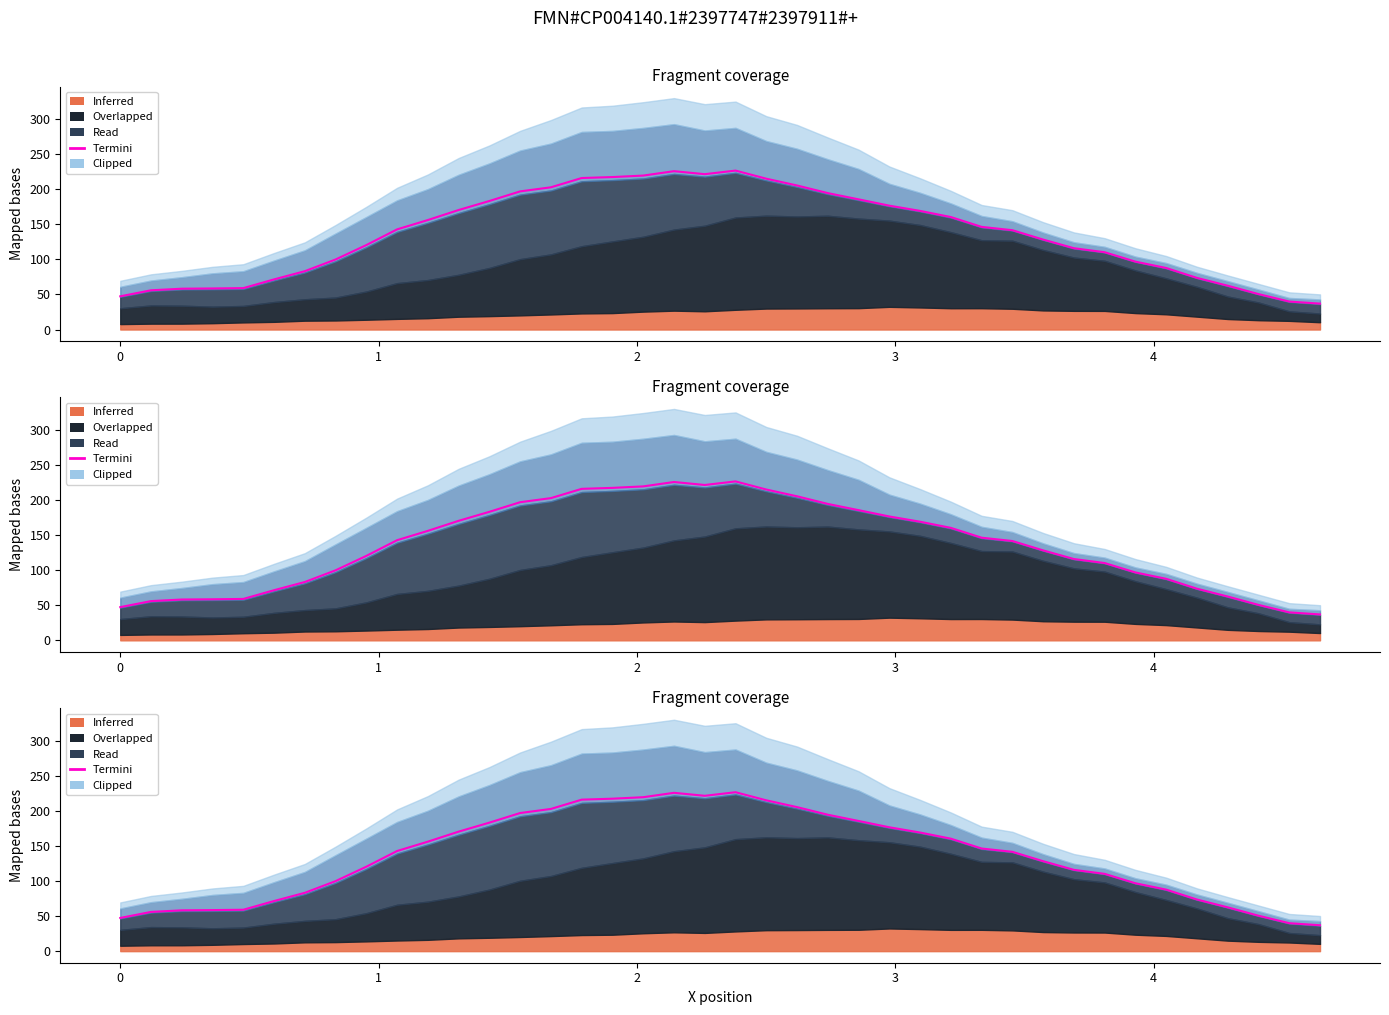

What value does the data have at 0?

55.9